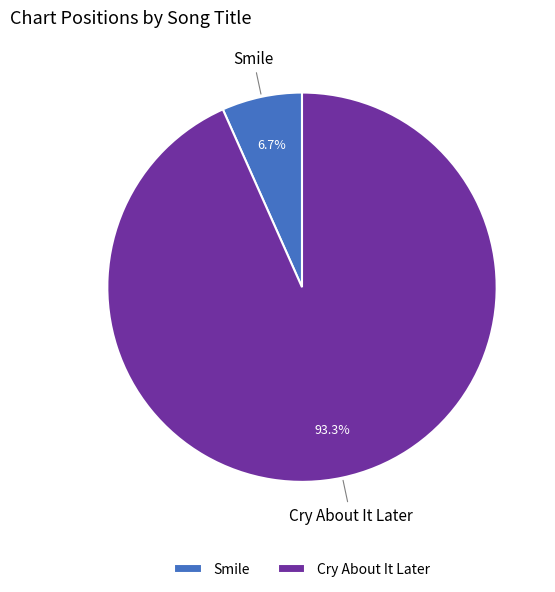

Which category accounts for the majority?

Cry About It Later